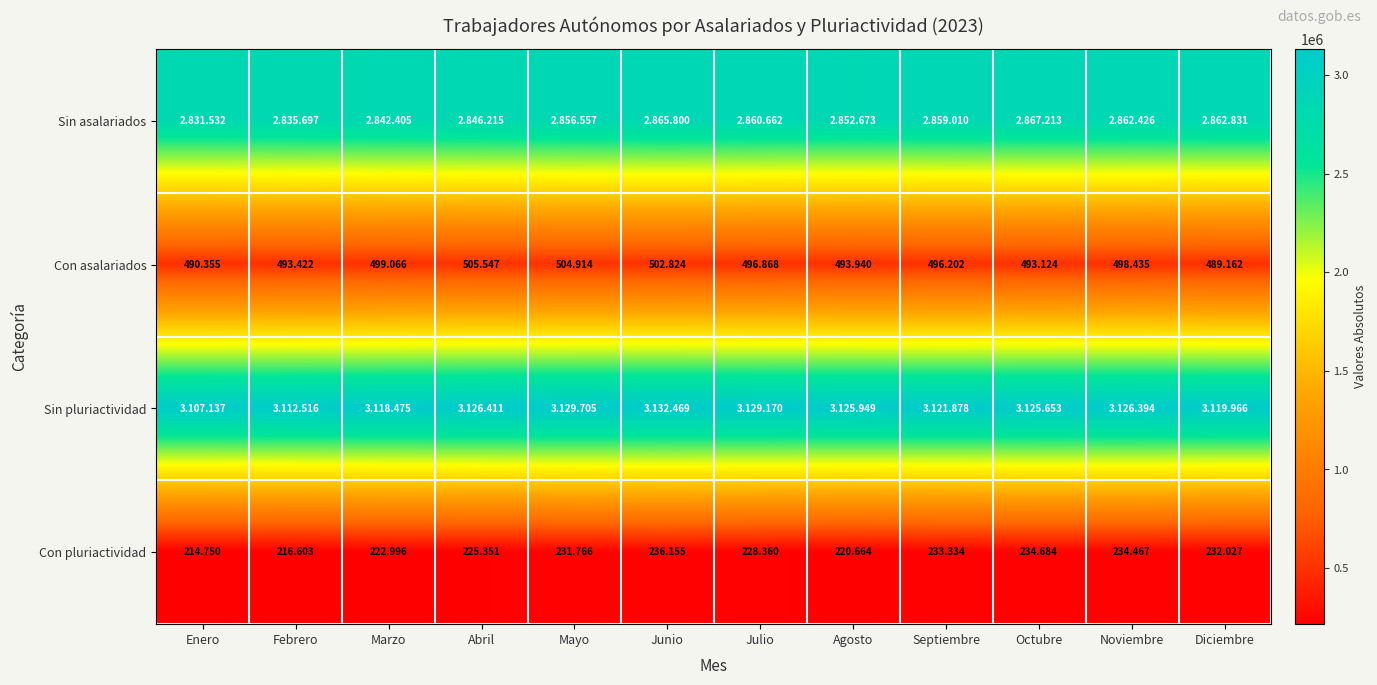

Between Febrero and Octubre, which is larger?

Octubre